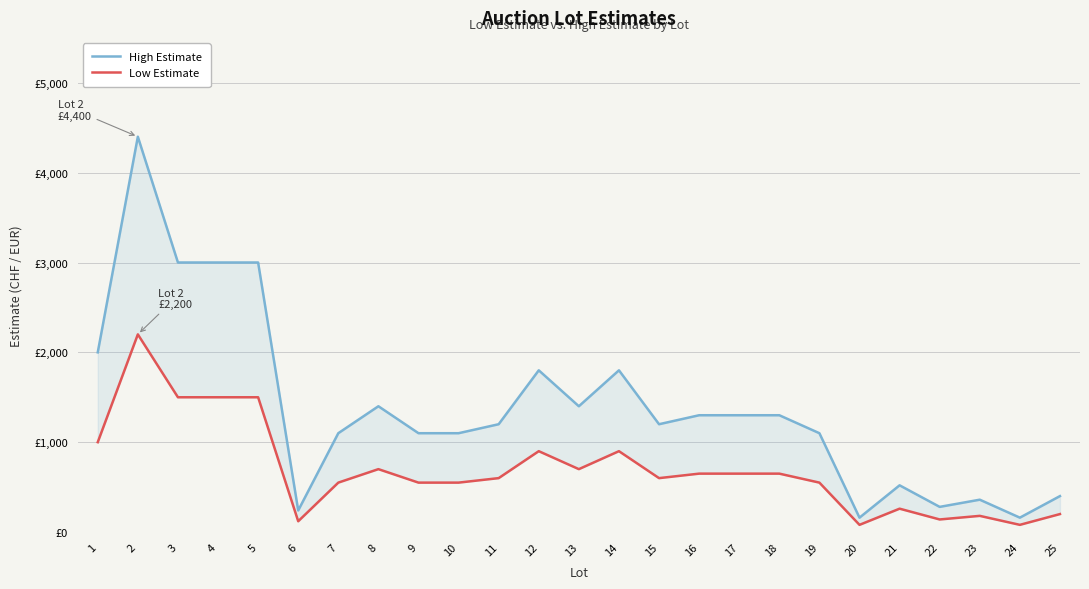

How many lines are shown in the chart?

2